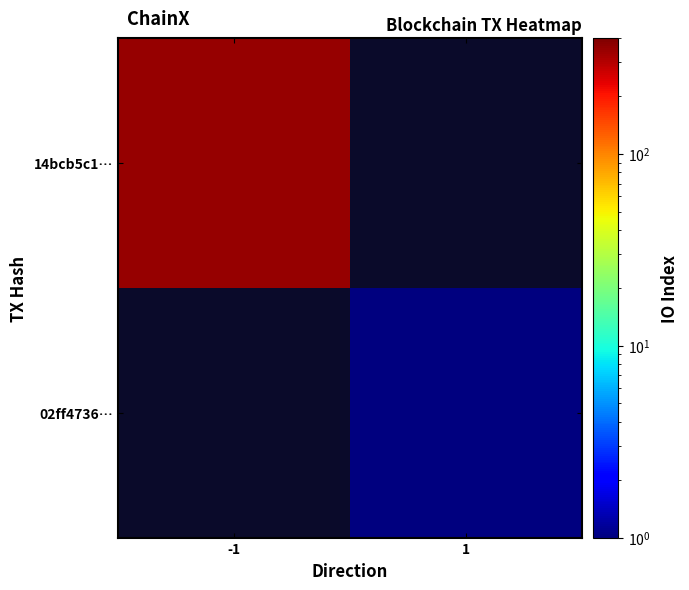

The 14bcb5c1… series shows 635.3 at -1. True or false?

False